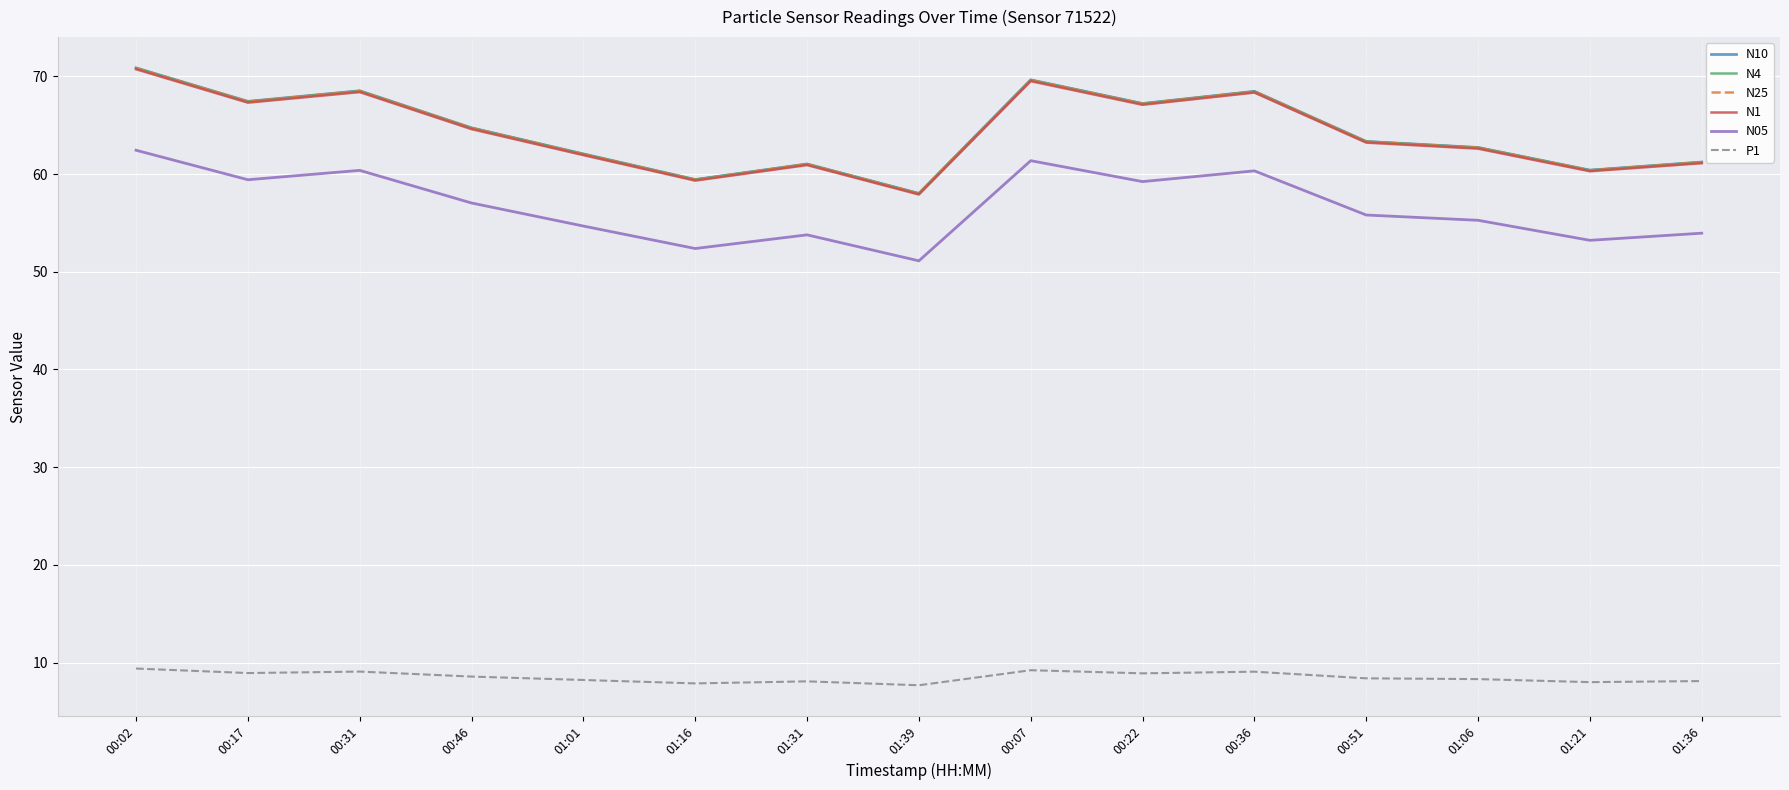

True or false: N4 and N1 cross at least once.

False